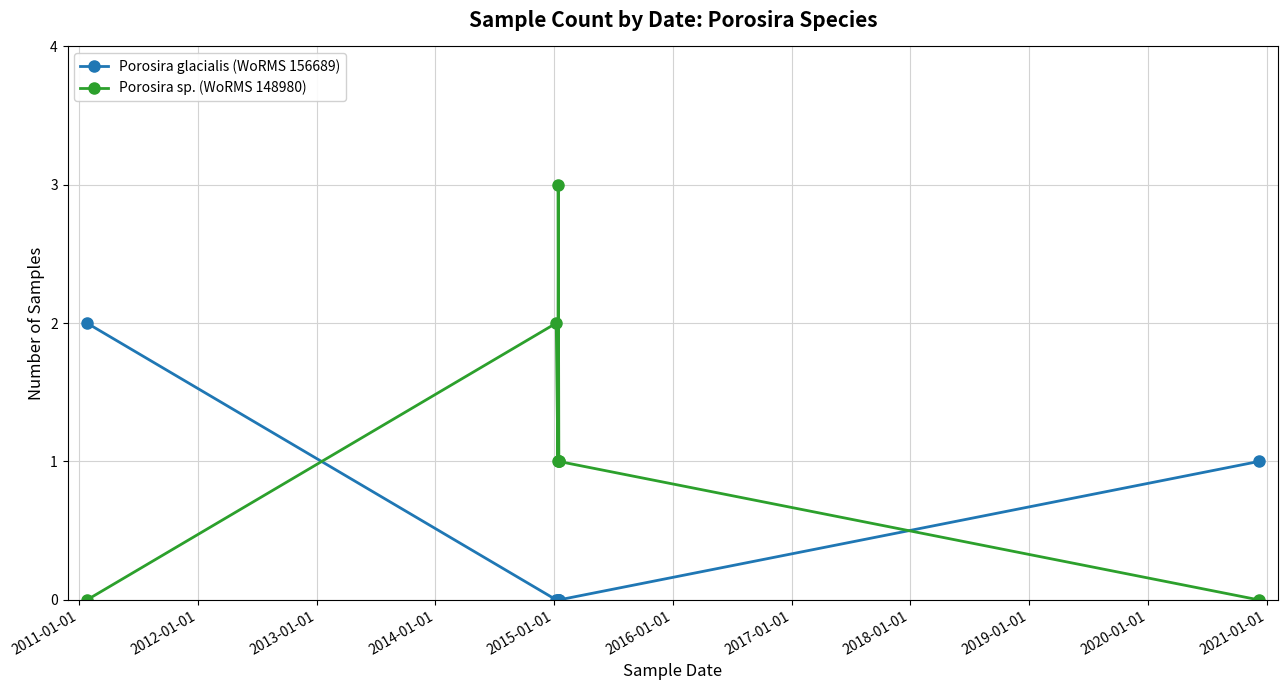

True or false: Porosira sp. (WoRMS 148980) and Porosira glacialis (WoRMS 156689) intersect in this chart.

True